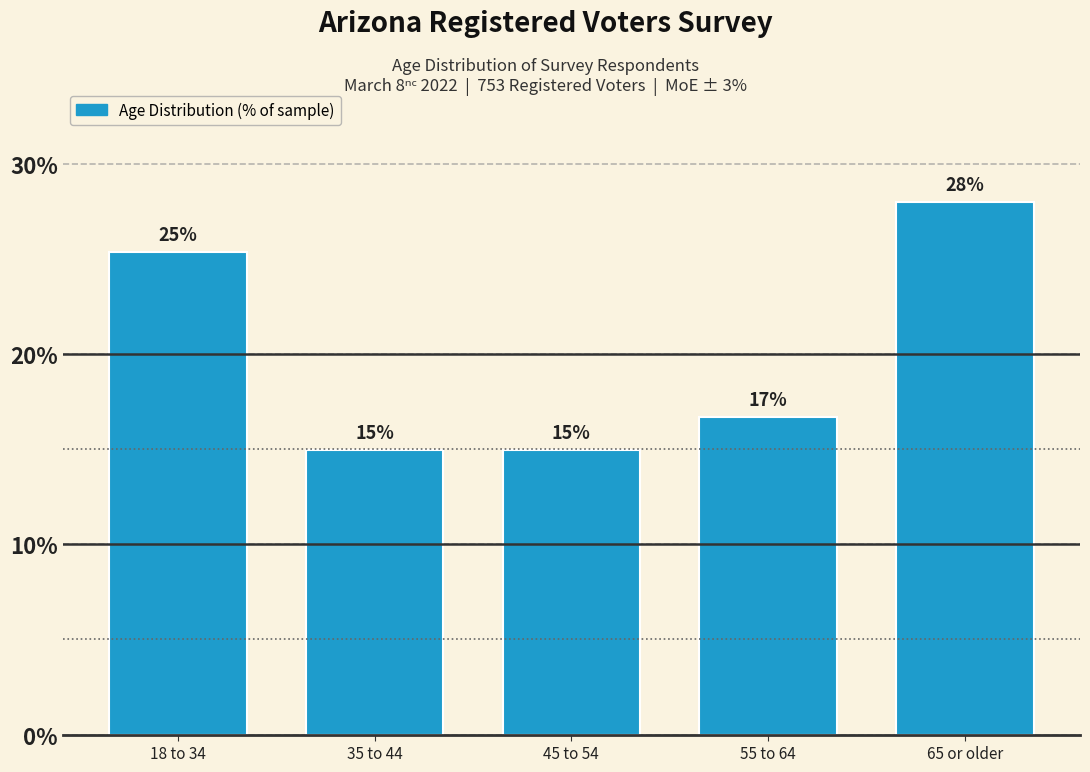

Are the bars horizontal?

No